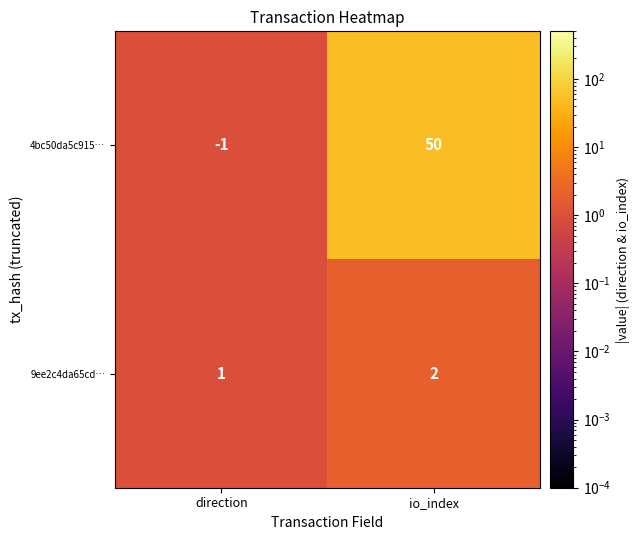

List the series in order of their peak value, highest first.

4bc50da5c915…, 9ee2c4da65cd…